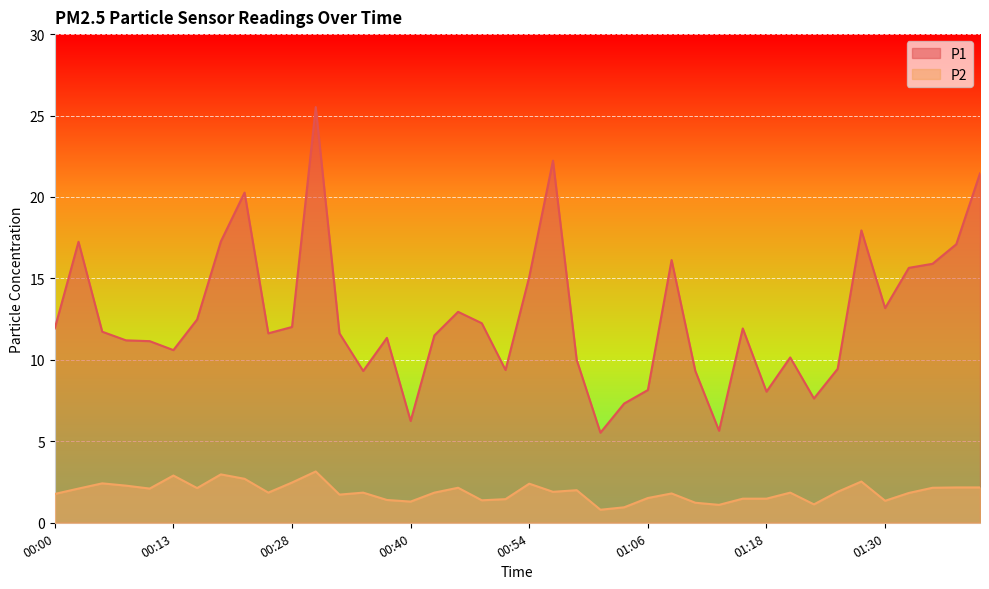

Between 01:26 and 00:49, which is larger?

00:49